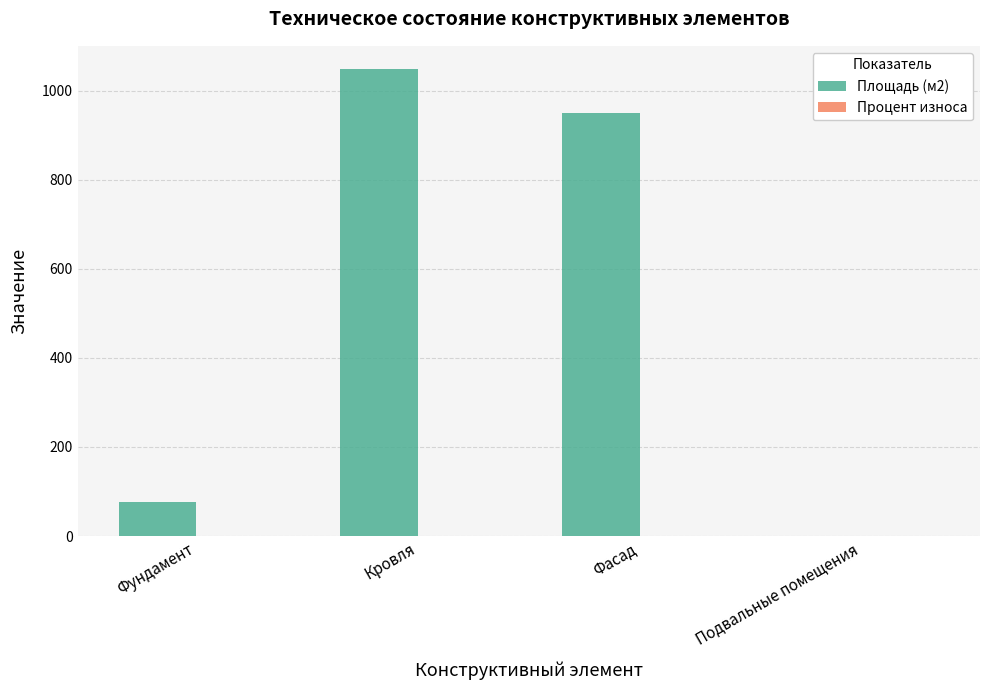

Are the bars grouped side by side (vs. stacked)?

Yes